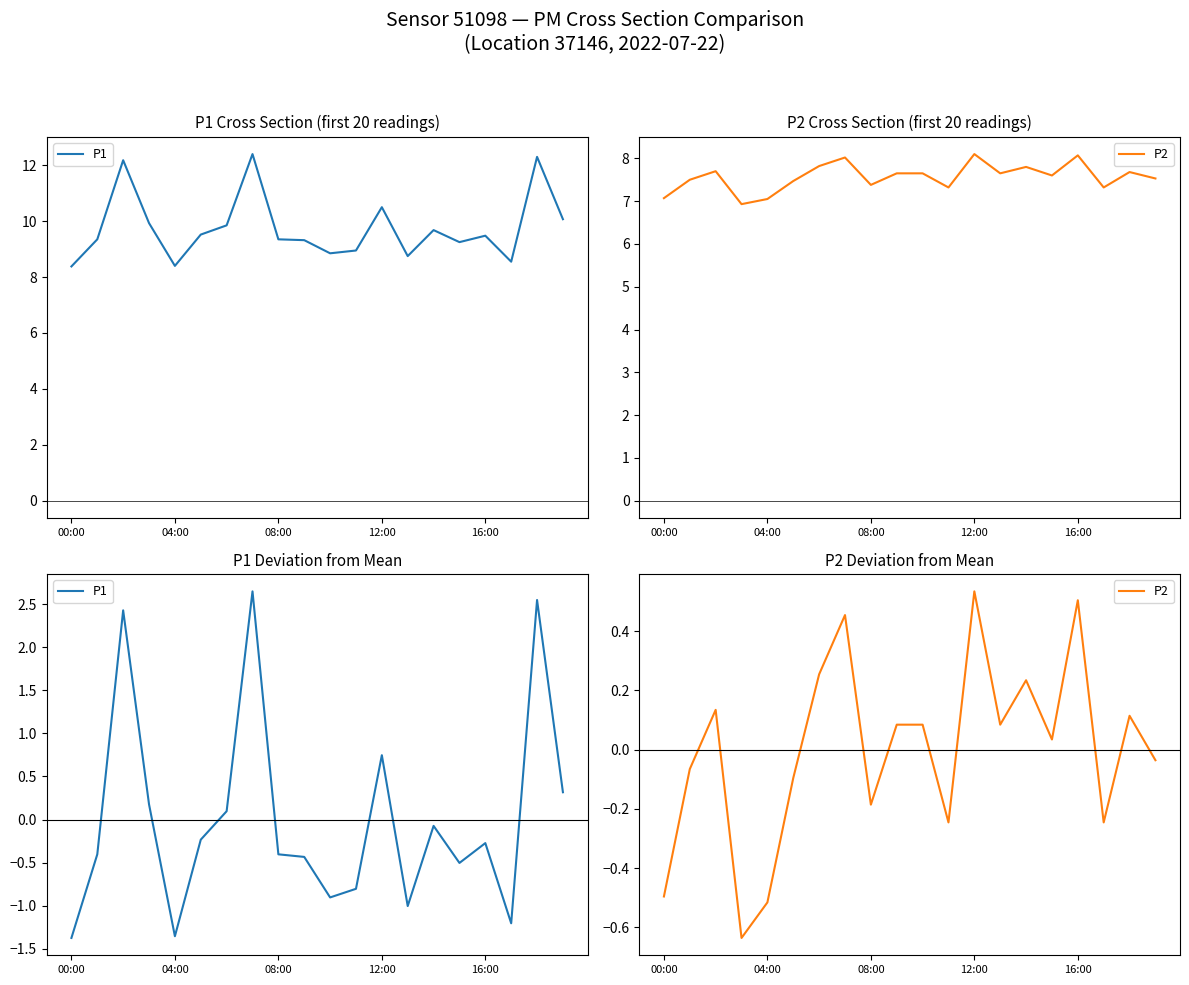

How many data points in P1 are above 0?

7